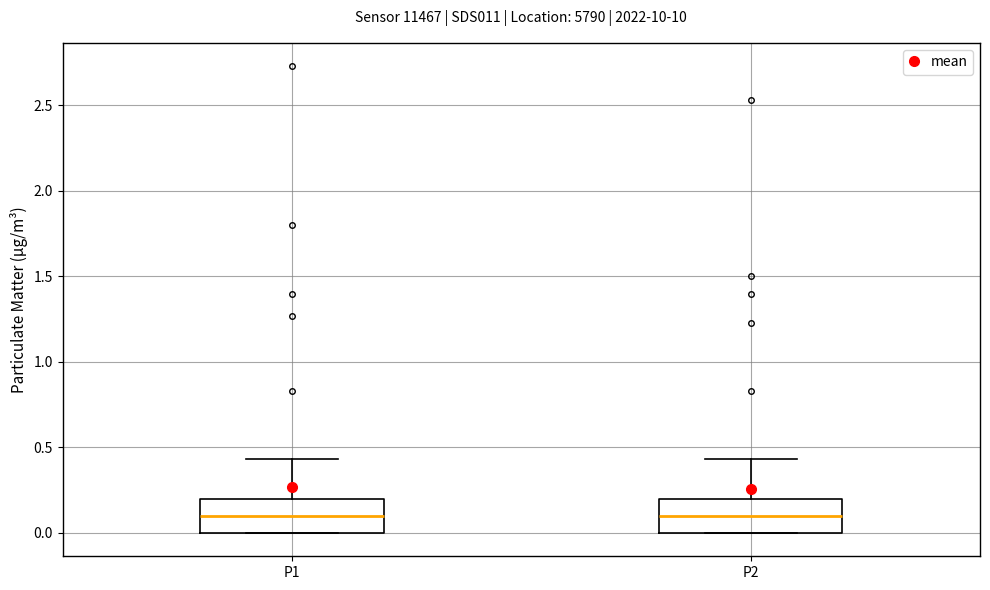

Reading left to right, read every box against the y-axis: the position of its median line, the range the box covers, and the ends of its whiskers. The values are not printed on the chart, so give them approximately, as read against the axis.

P1: median 0.10, box 0.00 to 0.20, whiskers 0.00 to 0.45
P2: median 0.10, box 0.00 to 0.20, whiskers 0.00 to 0.45